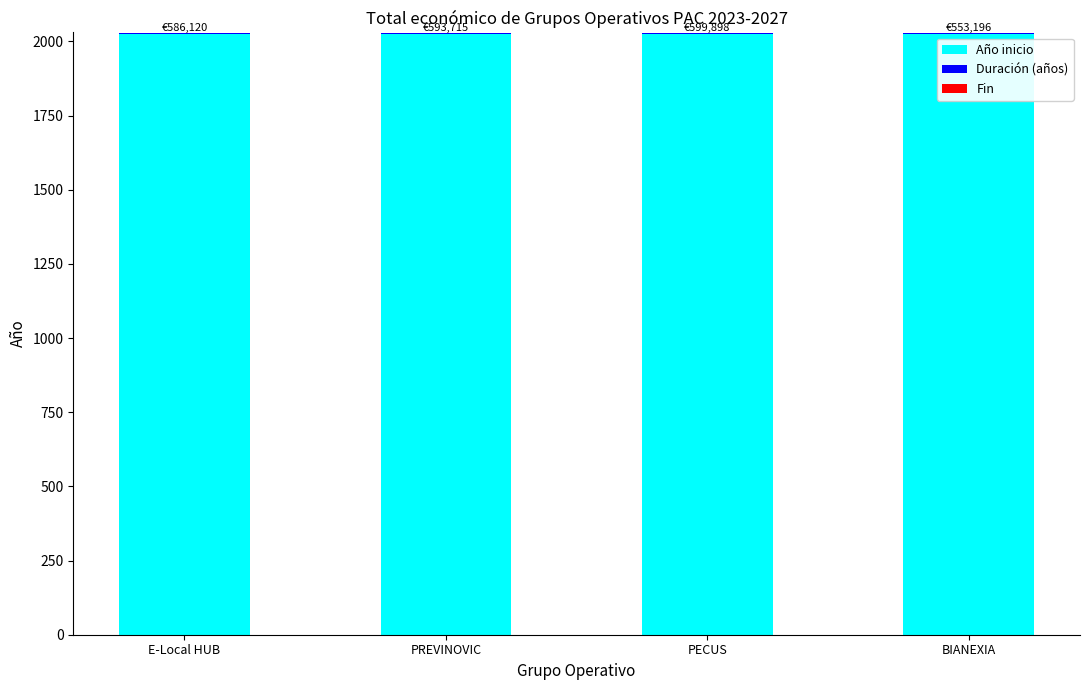

True or false: Año inicio has a value of 2951 at E-Local HUB.

False